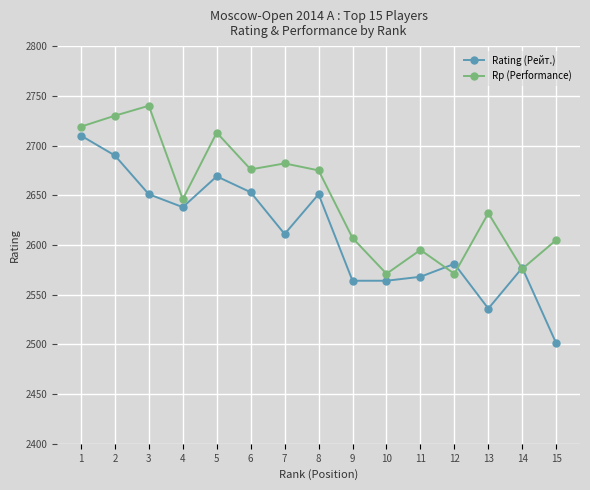

True or false: Rp (Performance) and Rating (Рейт.) cross at least once.

True